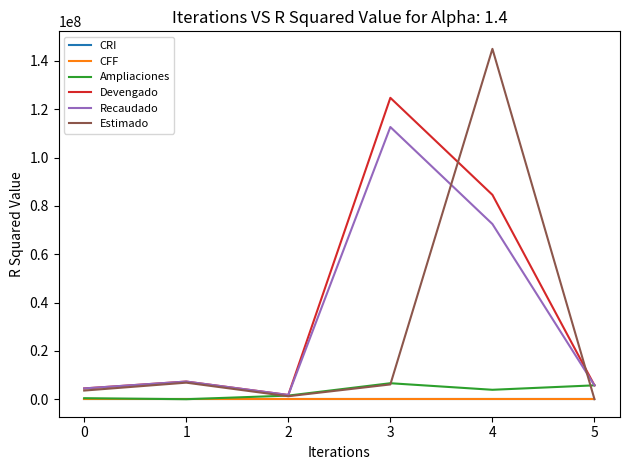

What are all the series names shown in the legend?

CRI, CFF, Ampliaciones, Devengado, Recaudado, Estimado